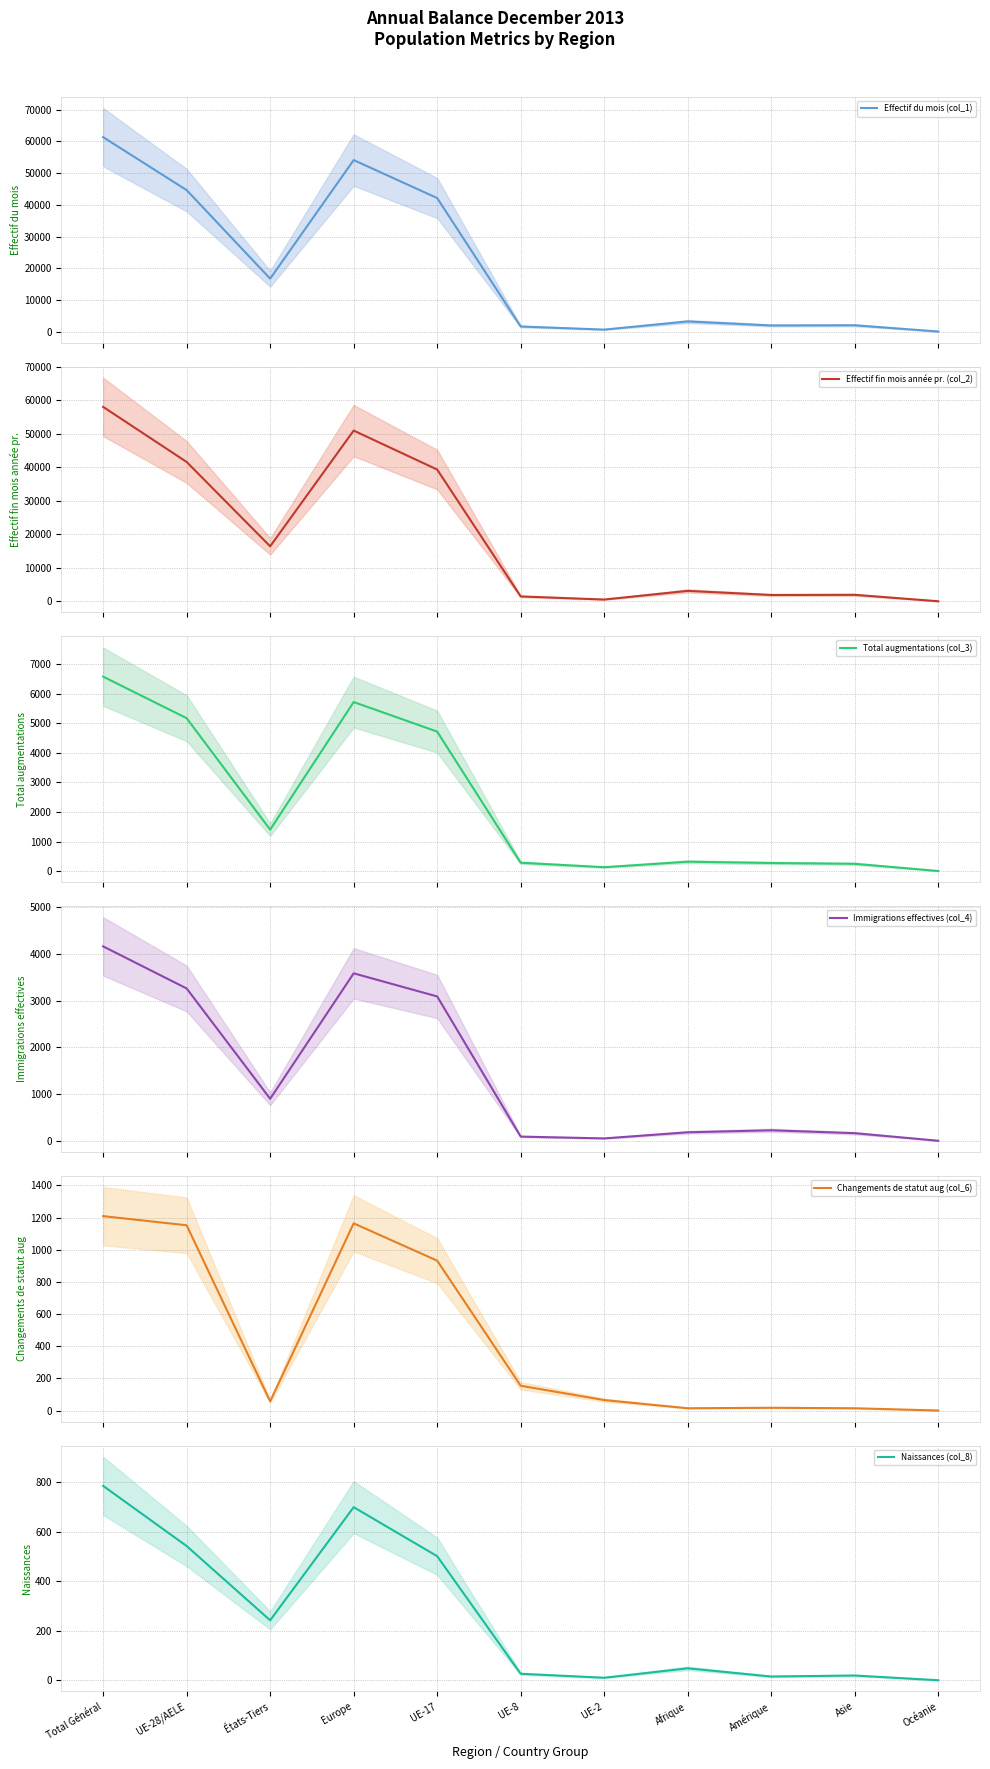

Reading left to right, transcribe all the data shown in this chart.

Effectif du mois (col_1): 61353	44640	16713	54125	42136	1619	640	3209	1948	2005	41
Effectif fin mois année pr. (col_2): 57980	41566	16414	50921	39298	1480	552	3136	1909	1955	42
Total augmentations (col_3): 6577	5172	1405	5718	4719	285	134	320	276	249	6
Immigrations effectives (col_4): 4164	3263	901	3587	3092	91	52	183	226	164	2
Changements de statut aug (col_6): 1209	1152	57	1164	932	154	65	14	17	14	0
Naissances (col_8): 786	543	243	700	502	27	11	49	16	20	1